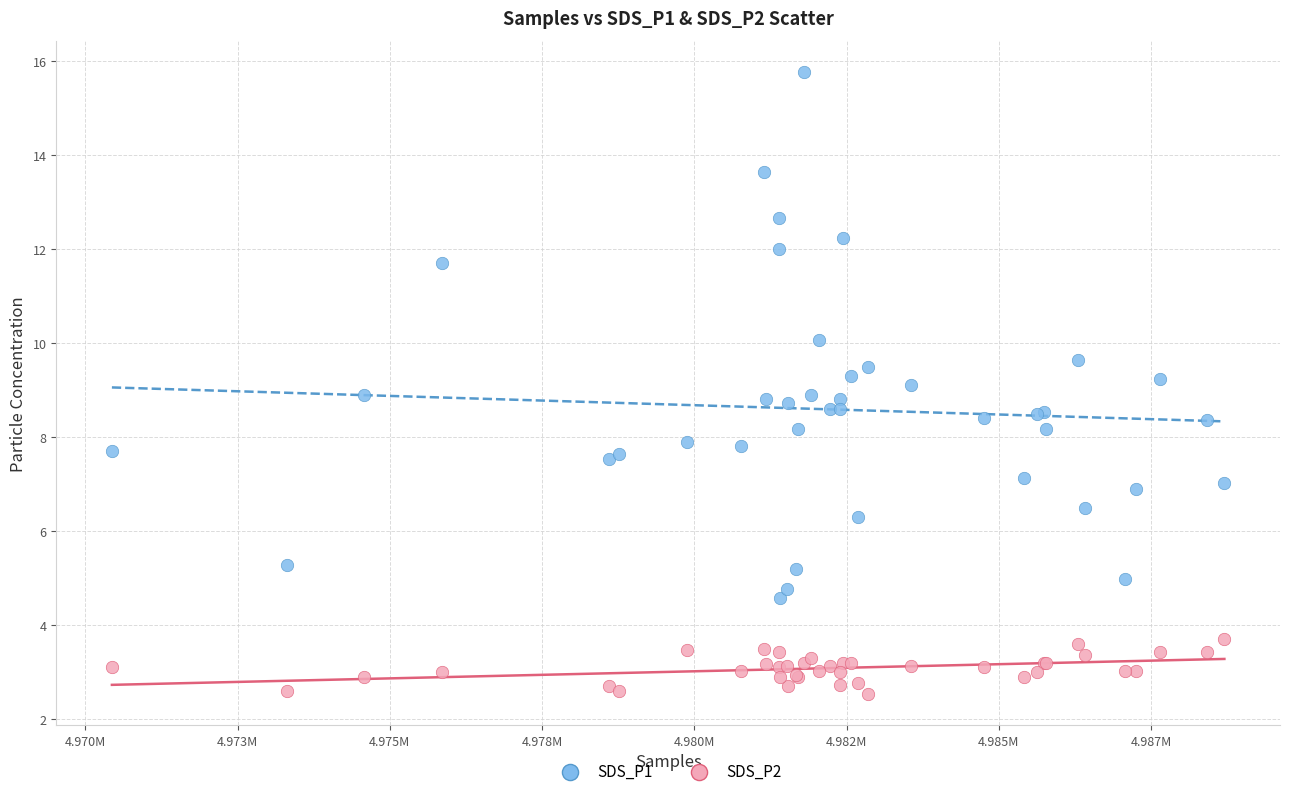

Which series has the largest Y range (max minus min)?

SDS_P1